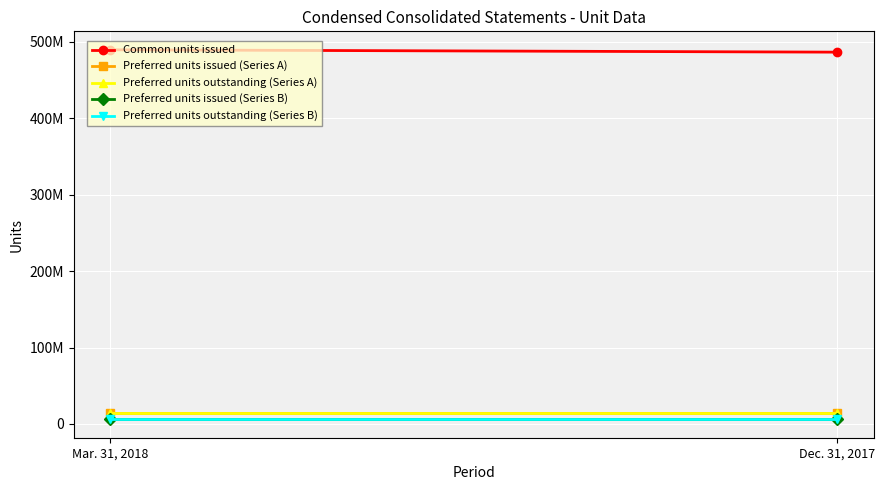

Read the Common units issued value at Dec. 31, 2017, to the nearest 100.

486174700